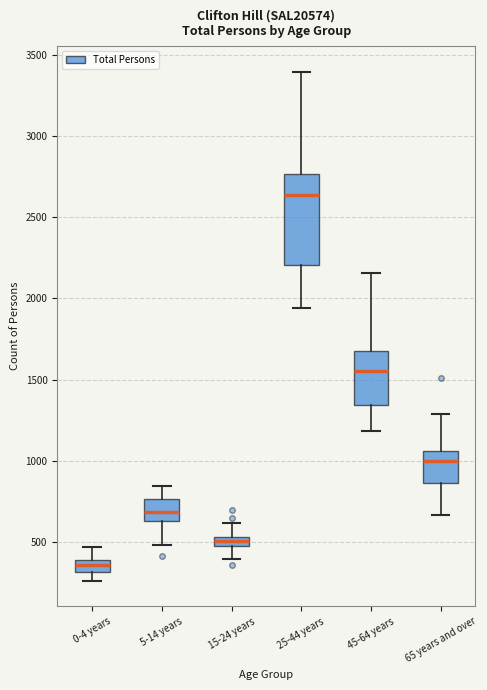

Which box has the highest median line?

25-44 years